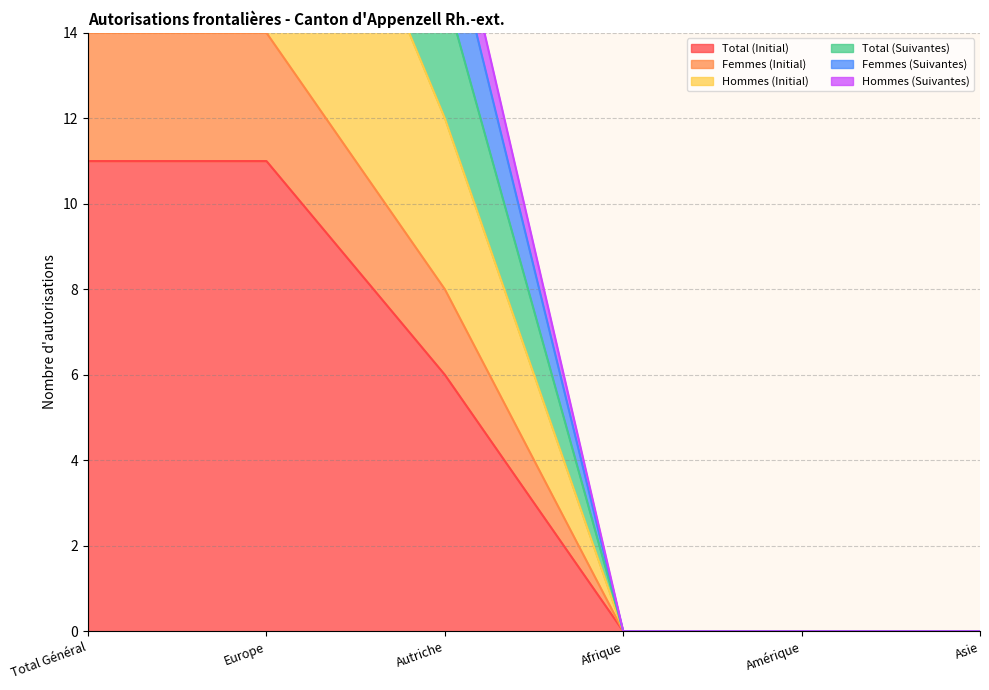

The Total (Initial) series shows 8 at Autriche. True or false?

False